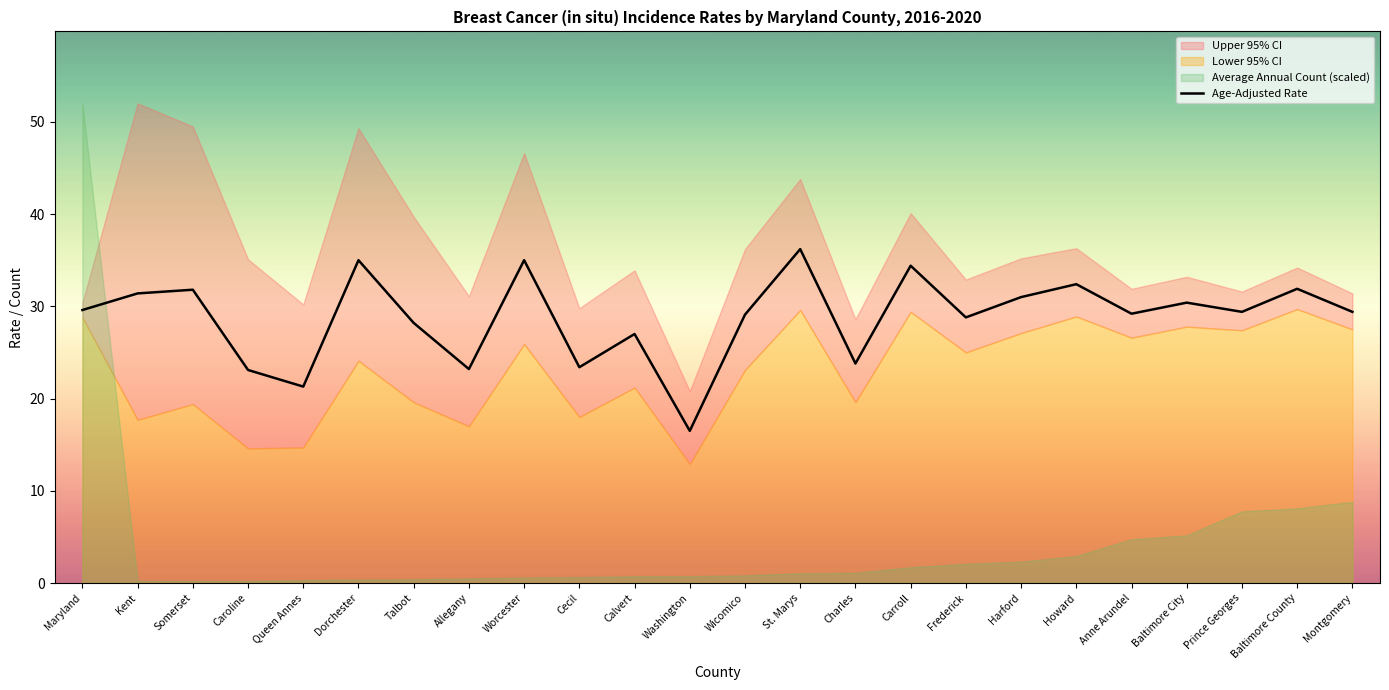

Which has a higher value, Washington or Baltimore County?

Baltimore County